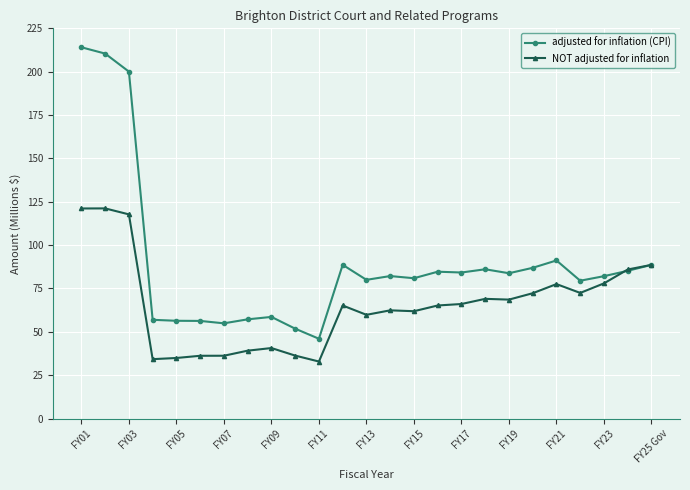

Which series has the largest range (max minus min)?

adjusted for inflation (CPI)